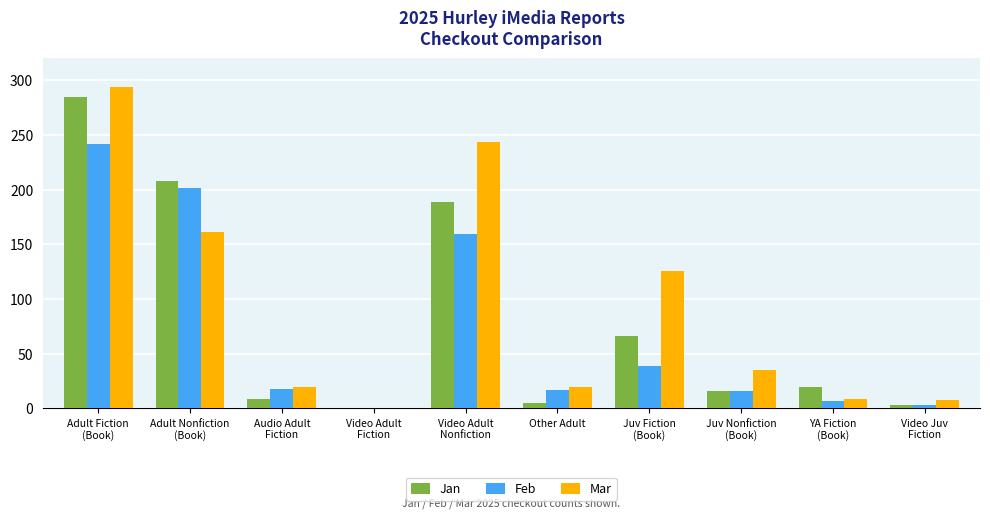

What is the sum of all Jan values?

801